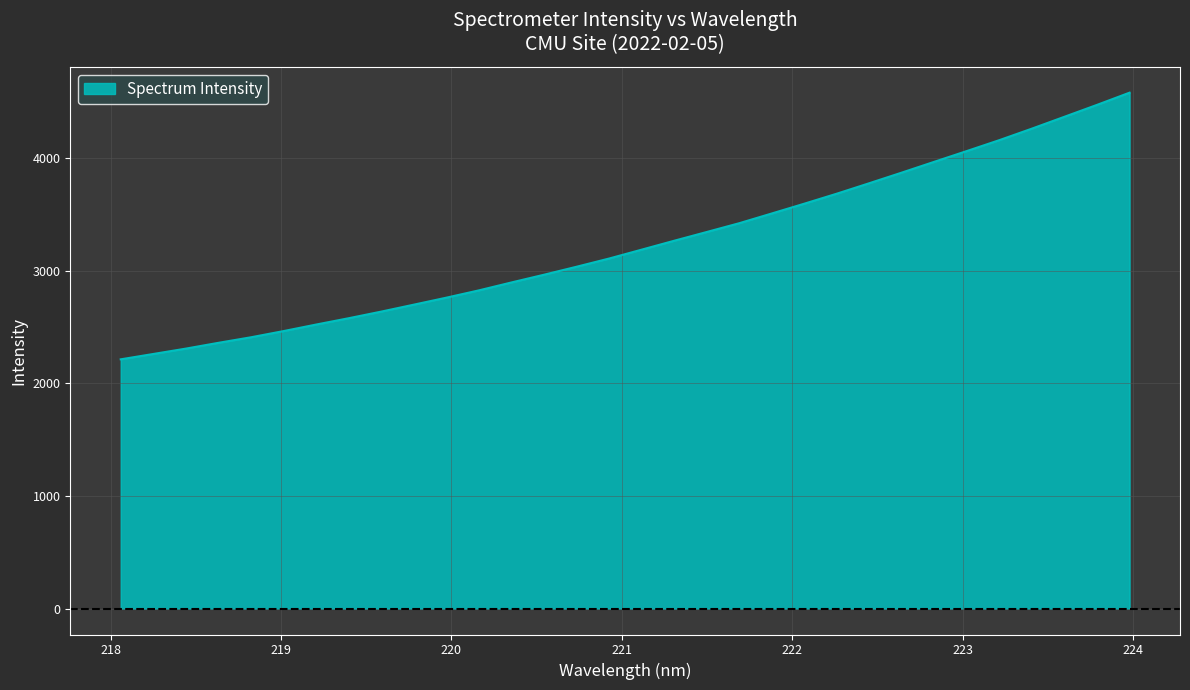

What is the maximum value shown in the chart?

4578.5